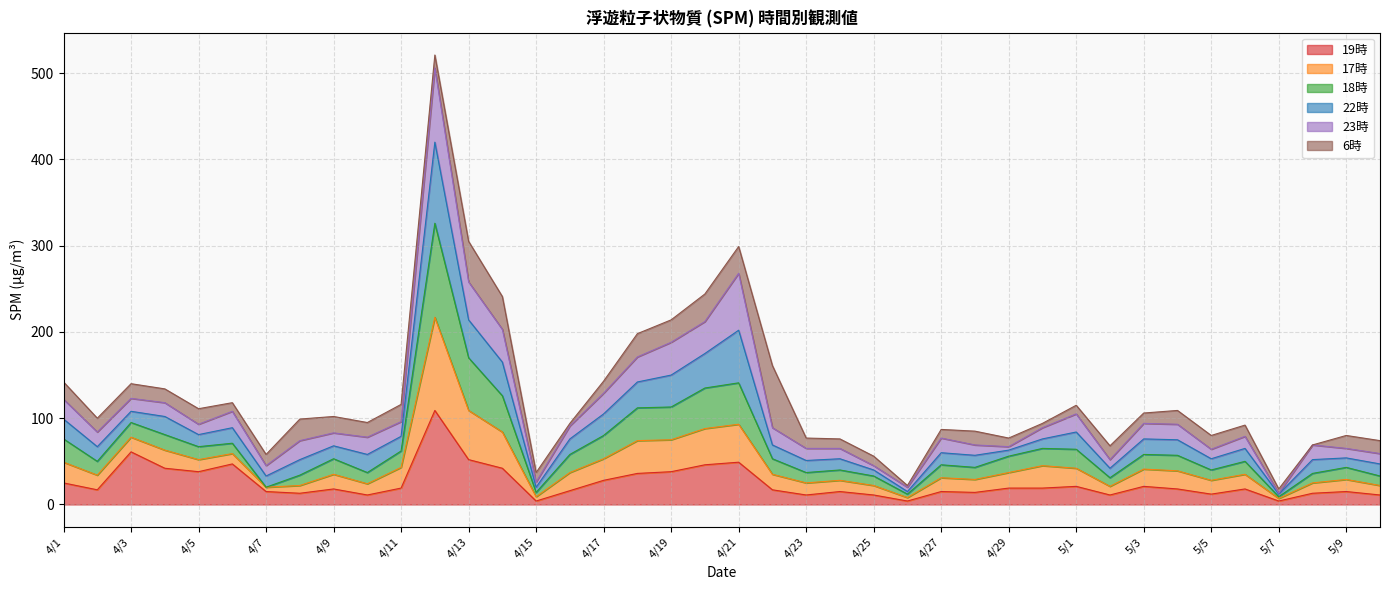

True or false: 19時 and 18時 intersect in this chart.

False